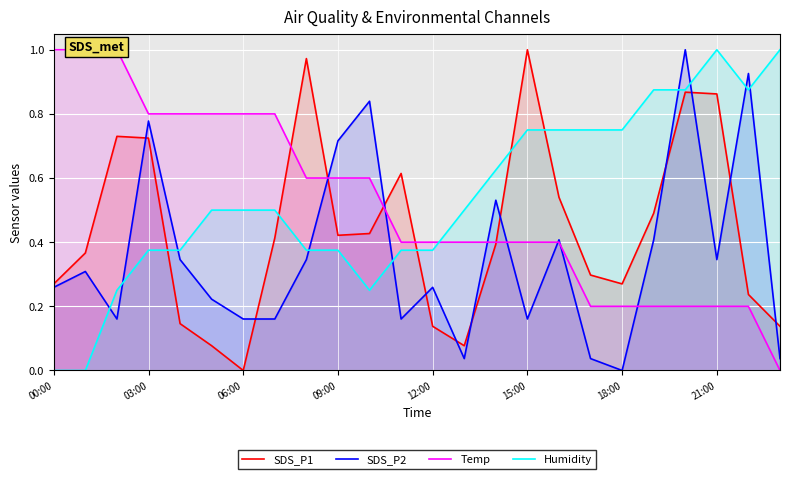

Which series ends up on top after the final intersection of SDS_P1 and SDS_P2?

SDS_P1